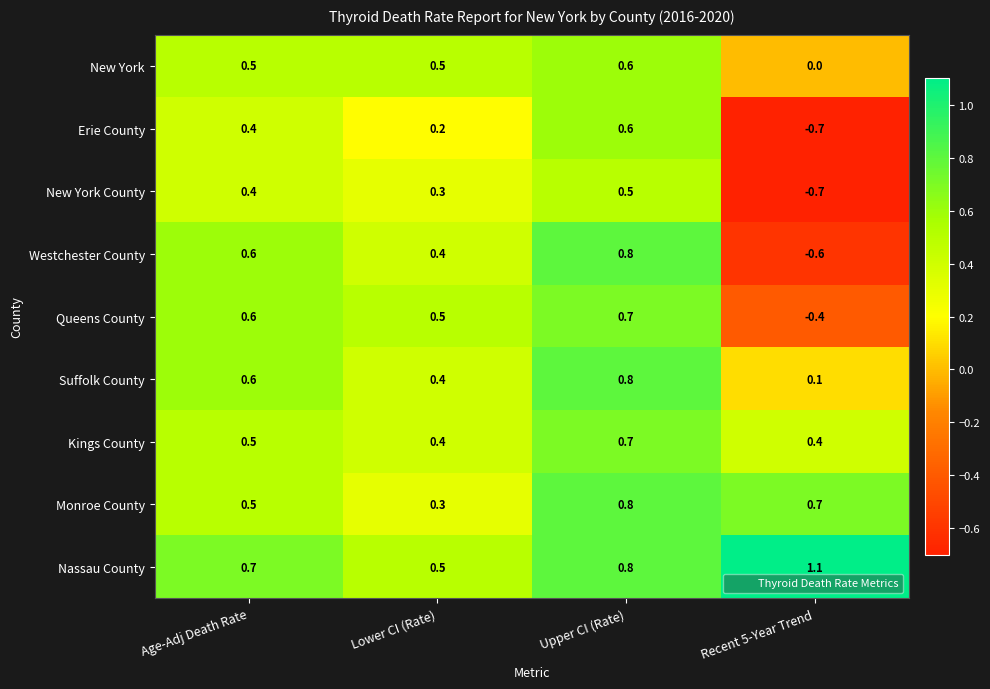

At which category is the sum across all series the highest?

Upper CI (Rate)